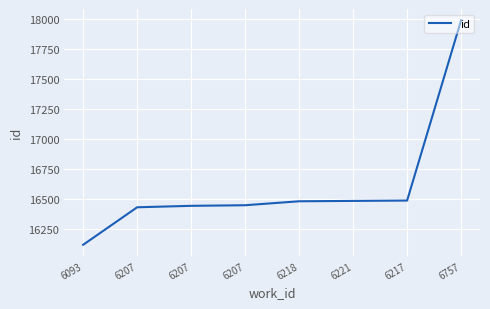

At which label is the value closest to 17053?

6217